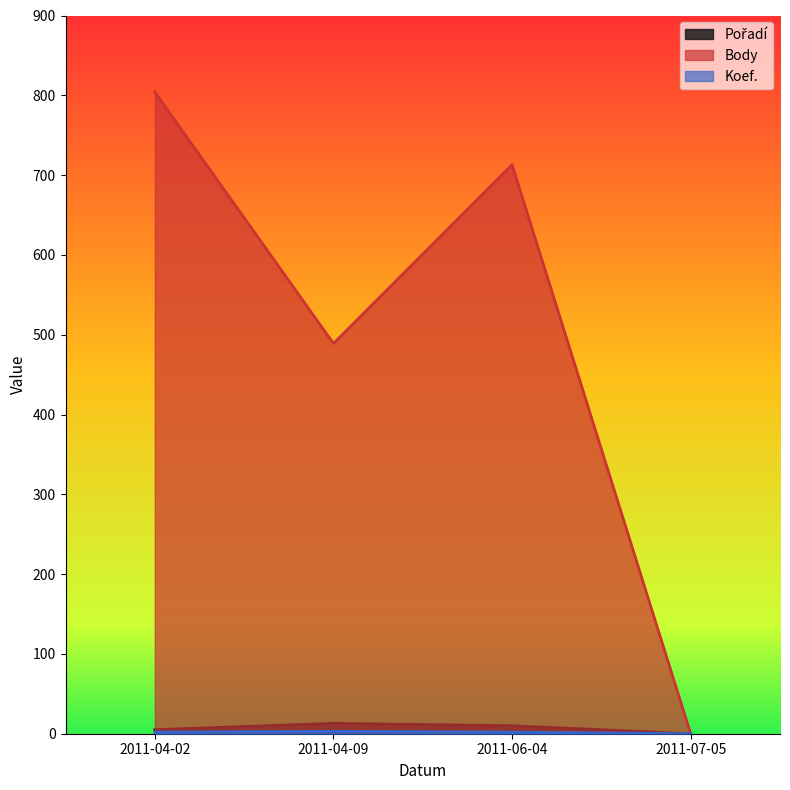

True or false: Body and Koef. cross at least once.

False